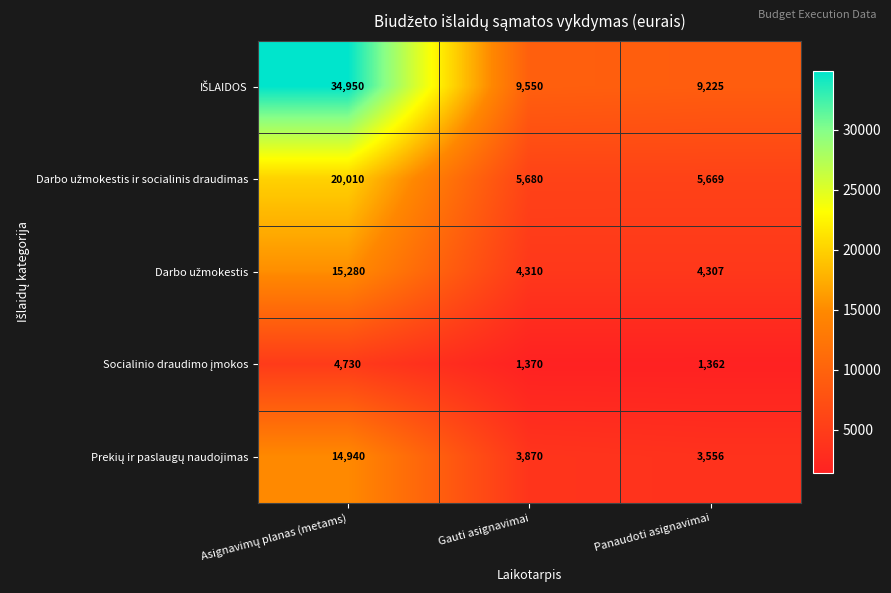

What is the greatest value displayed?

34950